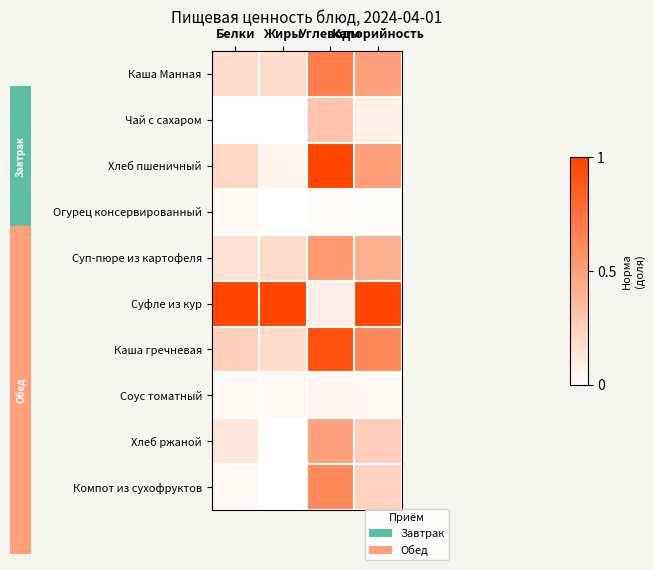

Which has a higher value, Углеводы or Жиры?

Углеводы